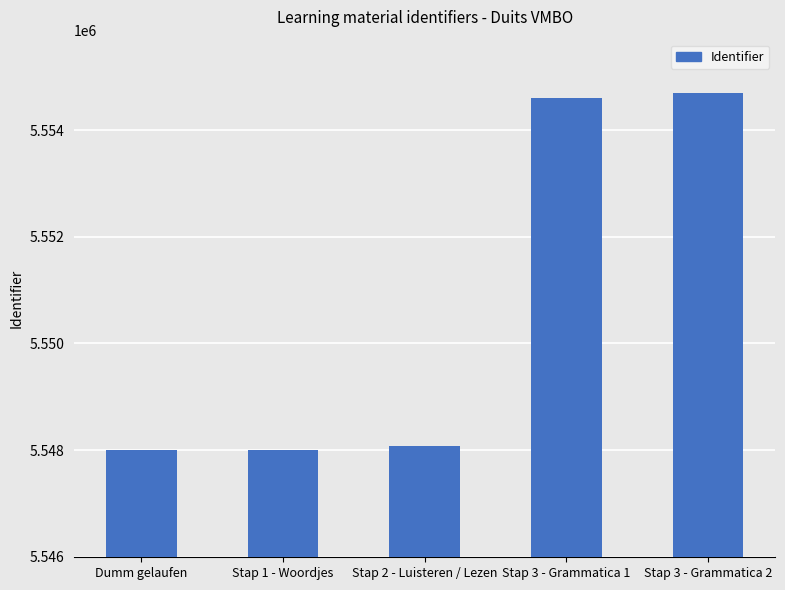

What is the smallest value displayed?

5547997